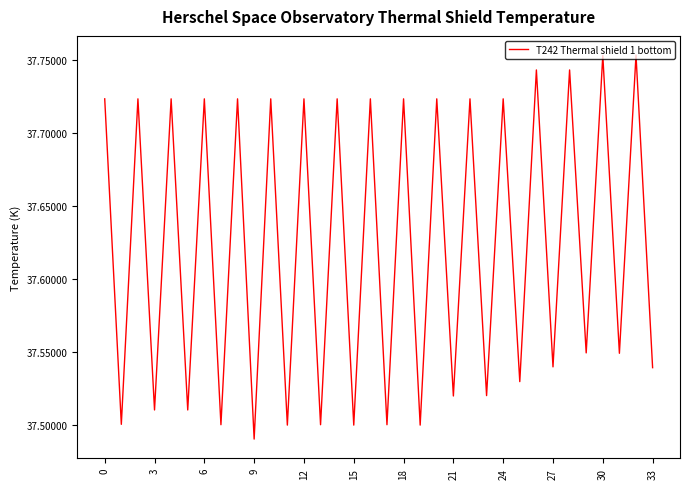

What is the difference between the maximum and second lowest values?

0.3